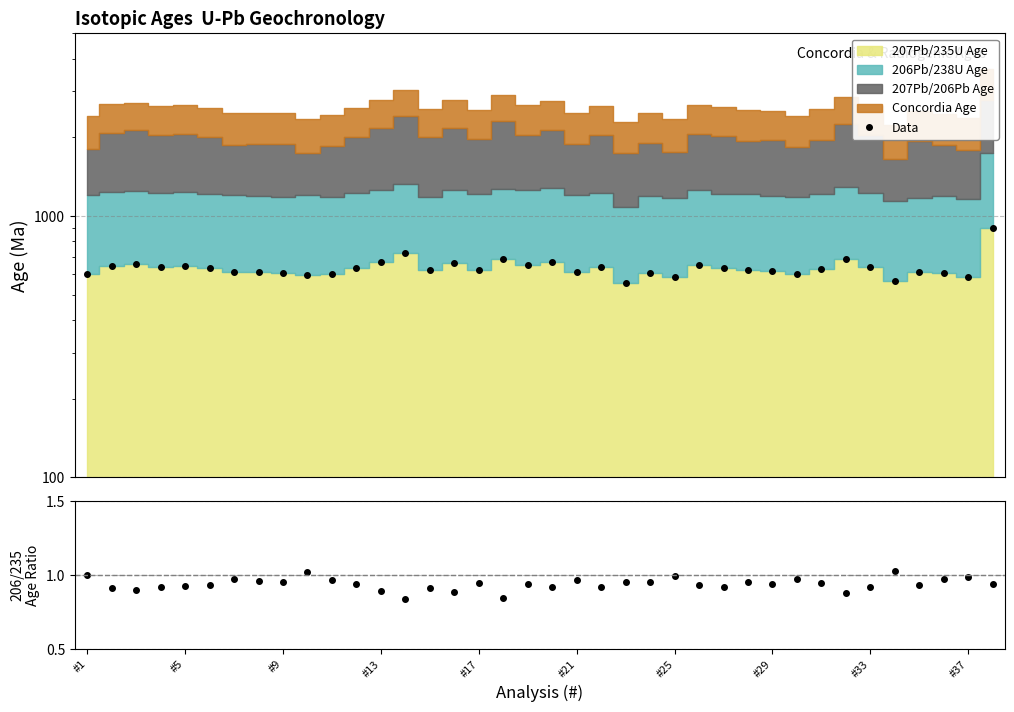

Which series has the widest spread of values?

Data